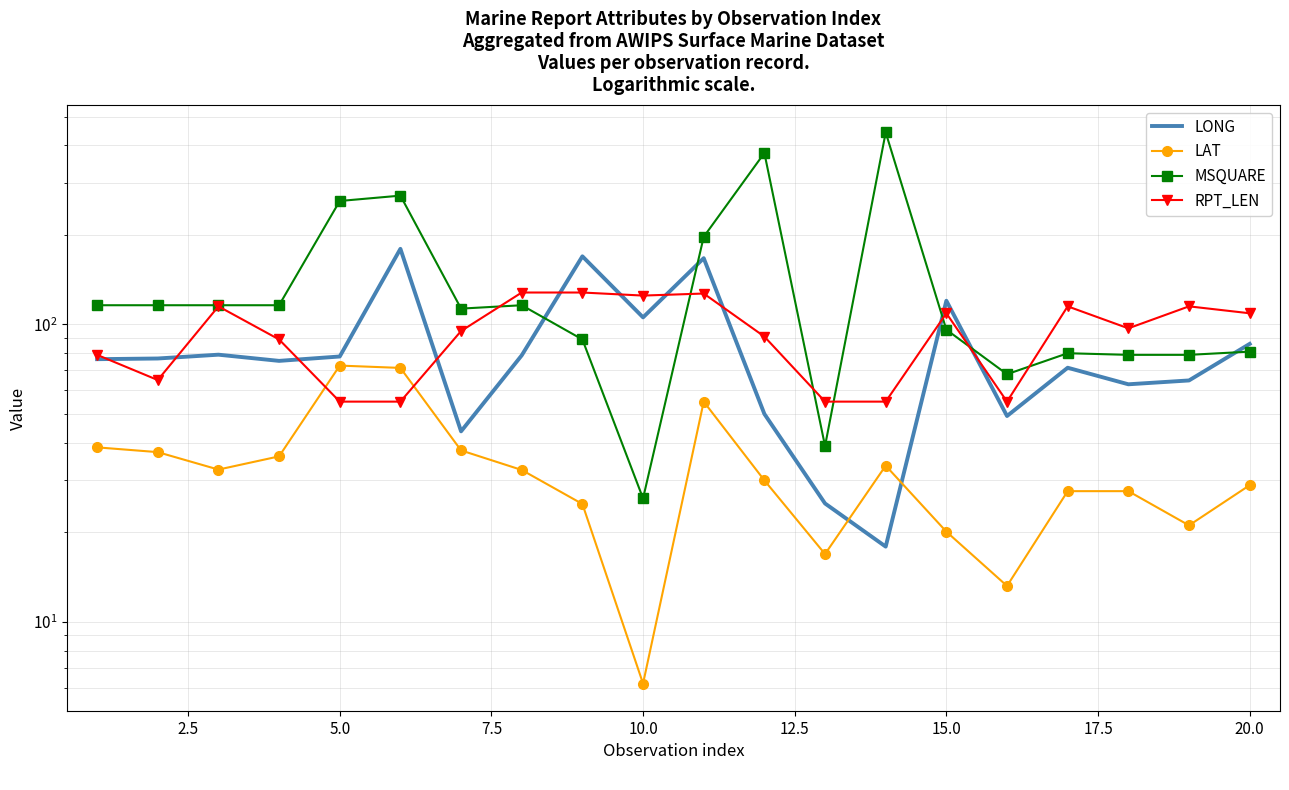

The RPT_LEN series shows 229.3 at 17.5. True or false?

False